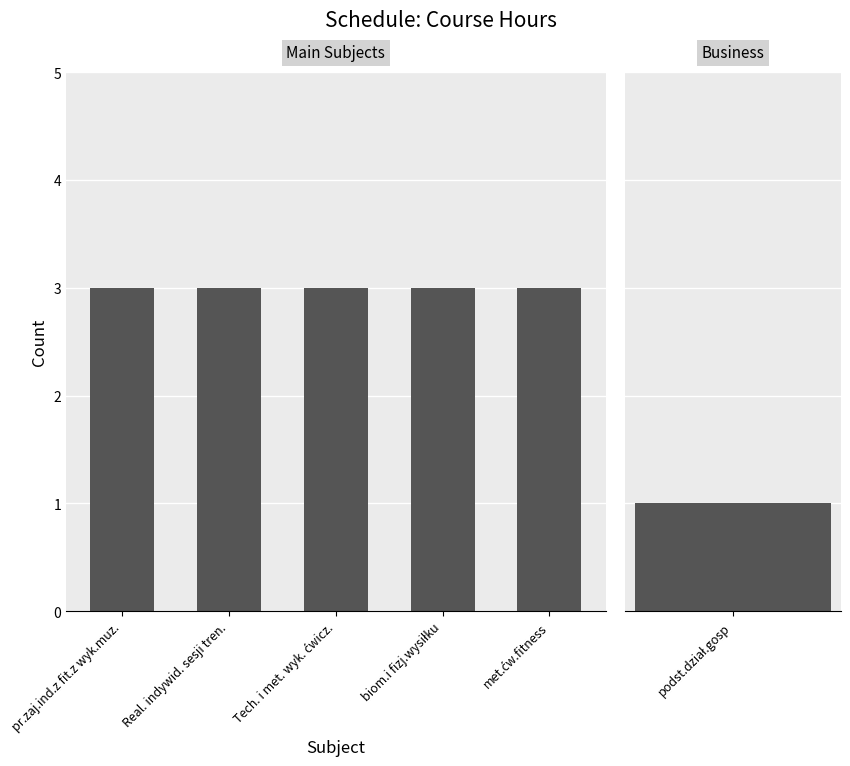

At which category does the chart reach its minimum across all series?

podst.dział.gosp